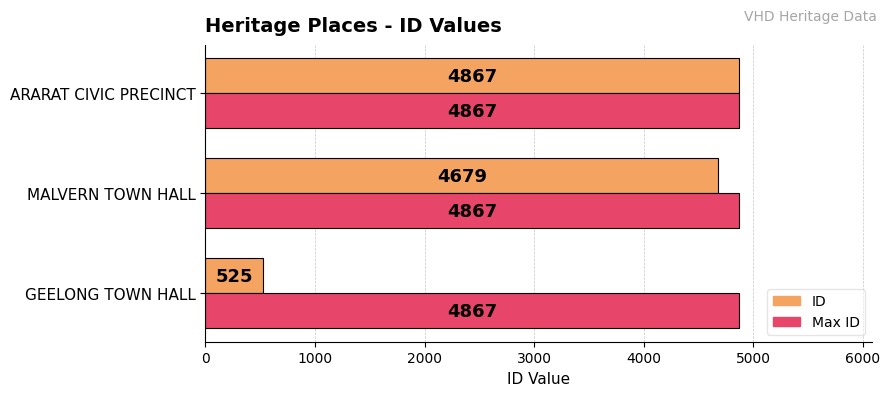

List the series in order of their overall mean, lowest first.

ID, Max ID